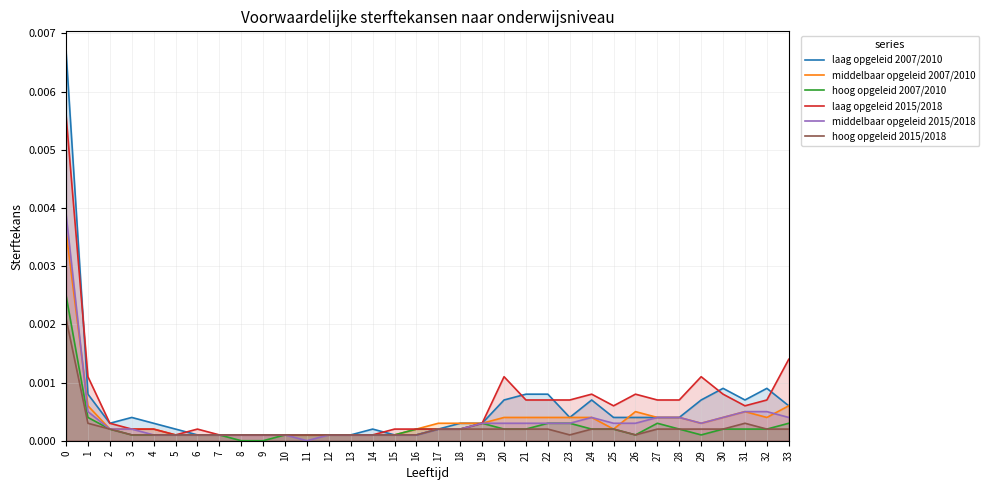

At how many categories does at least one series exceed 0?

34